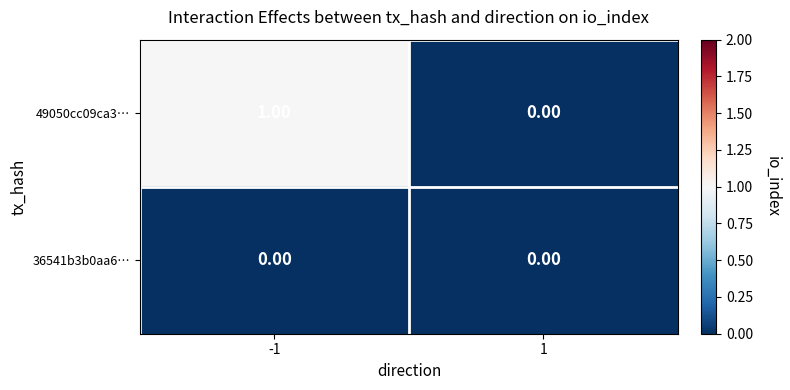

Which series has the largest range (max minus min)?

49050cc09ca3…